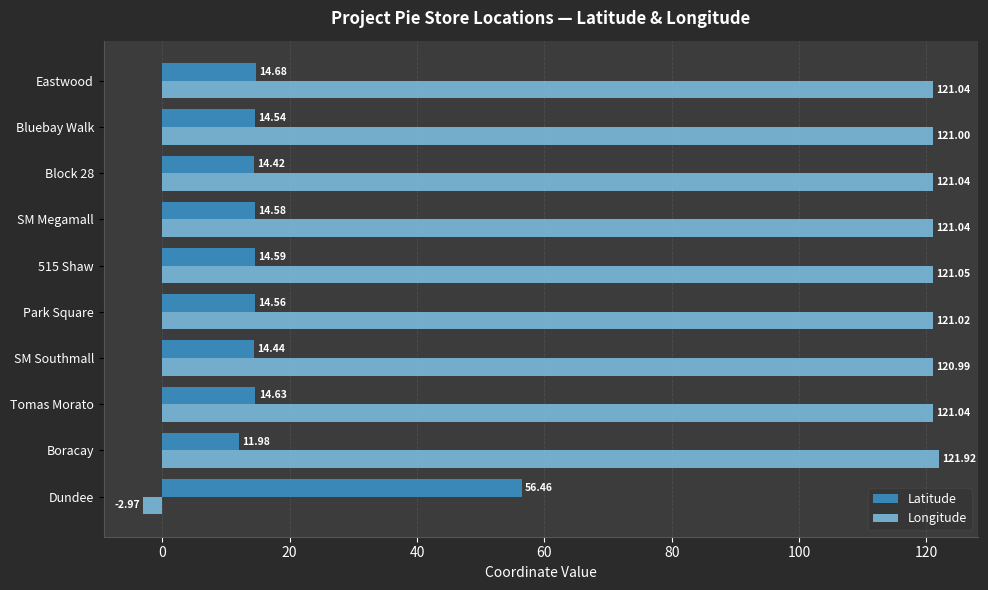

At SM Southmall, list the series in order from largest to smallest.

Longitude, Latitude